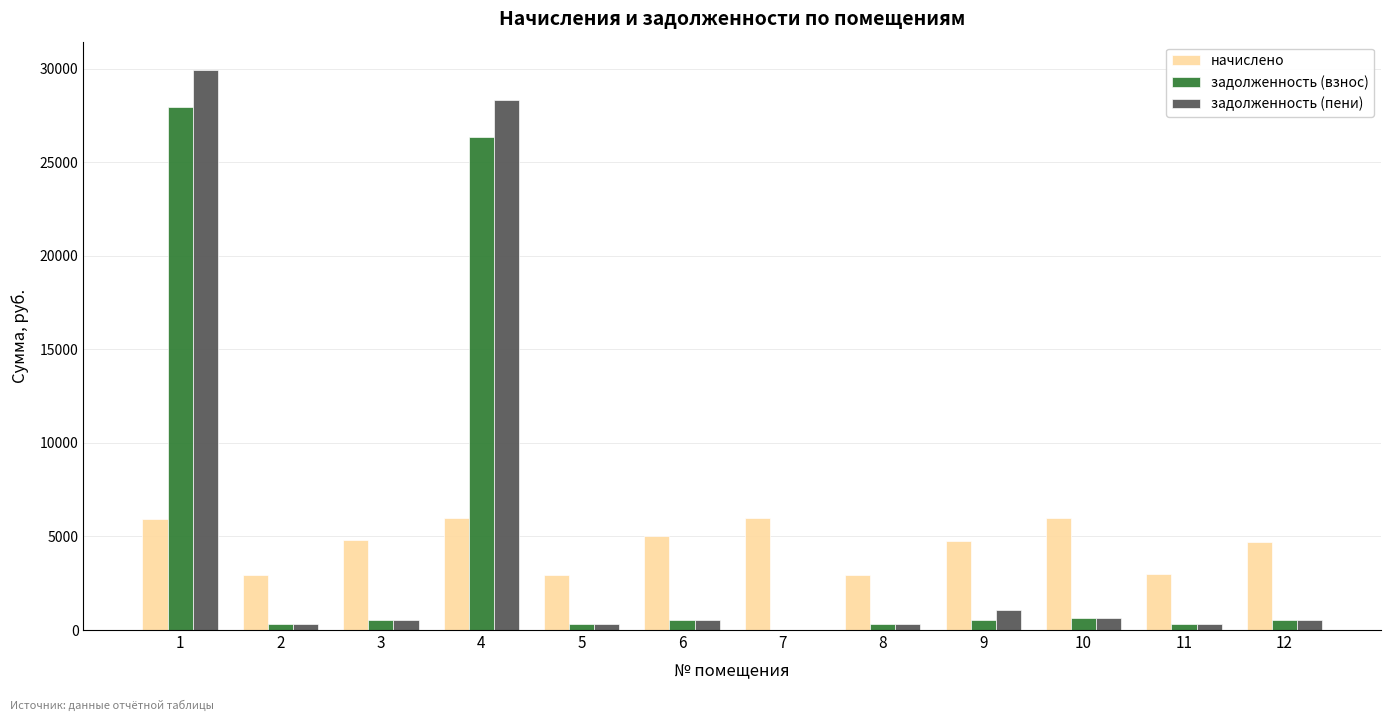

Is the value of начислено at 5 greater than the value of задолженность (пени) at 6?

Yes